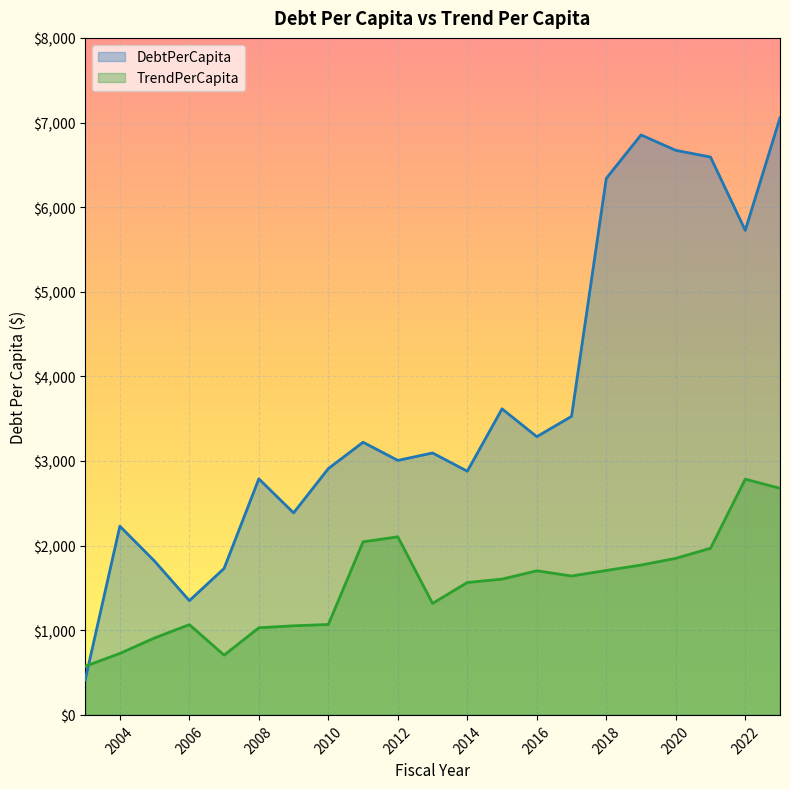

How many interior local valleys does the TrendPerCapita series have?

3